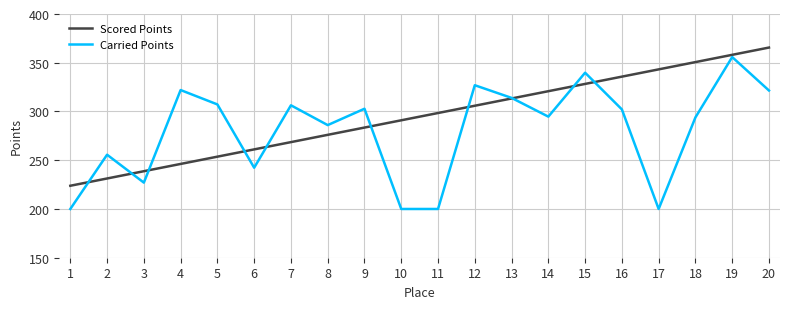

List the series in order of their overall mean, highest first.

Scored Points, Carried Points